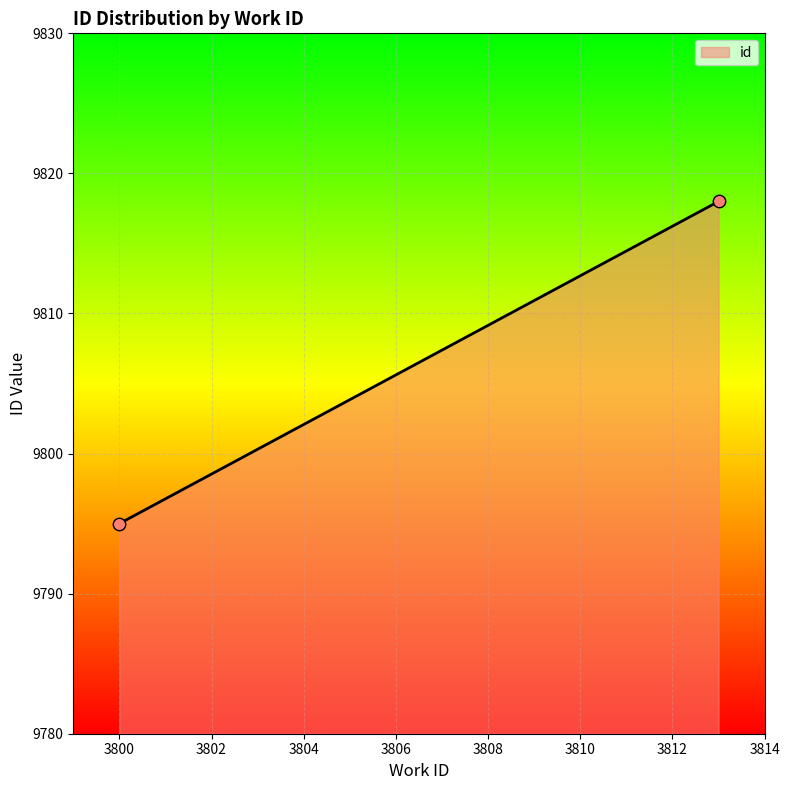

What is the difference between the maximum and minimum values?

23.0